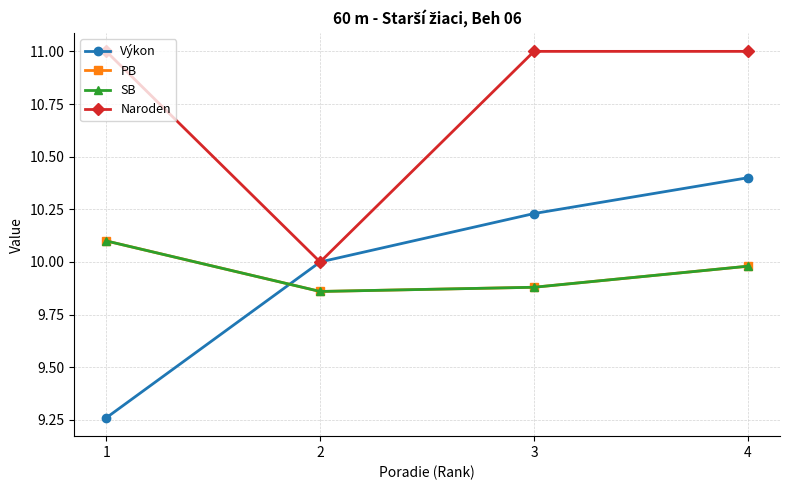

Does the chart have visible grid lines?

Yes